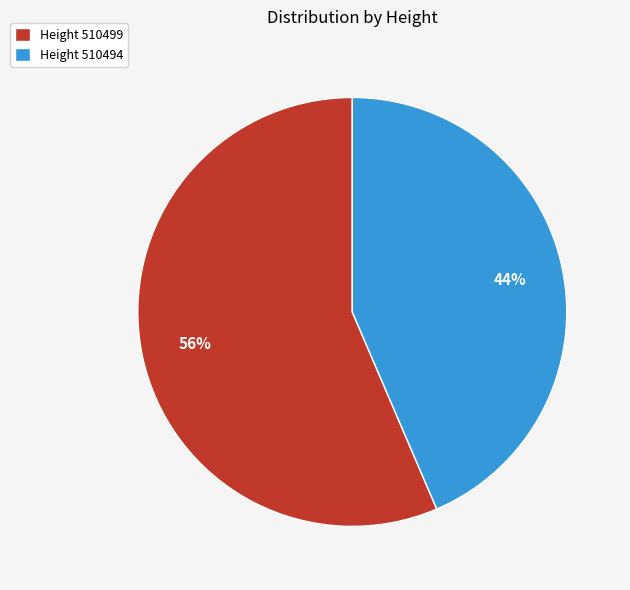

Do Height 510499 and Height 510494 together represent more than half of the pie?

Yes